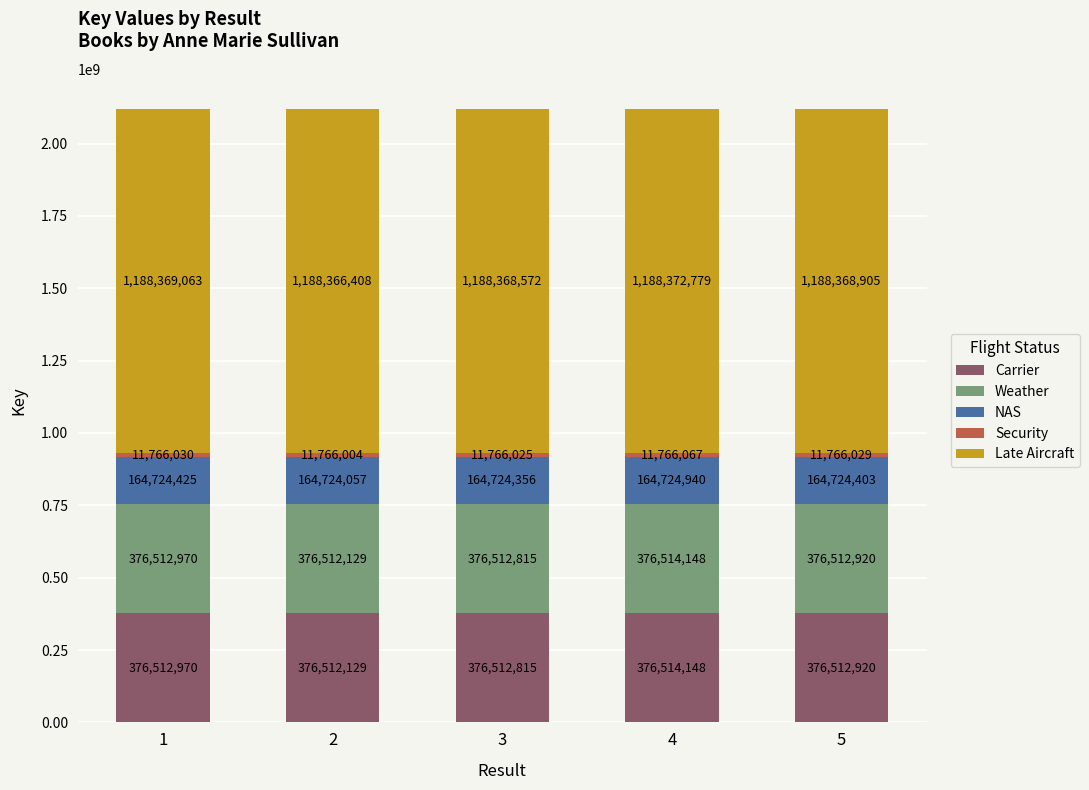

Which category has the lowest value in the Carrier series?

2